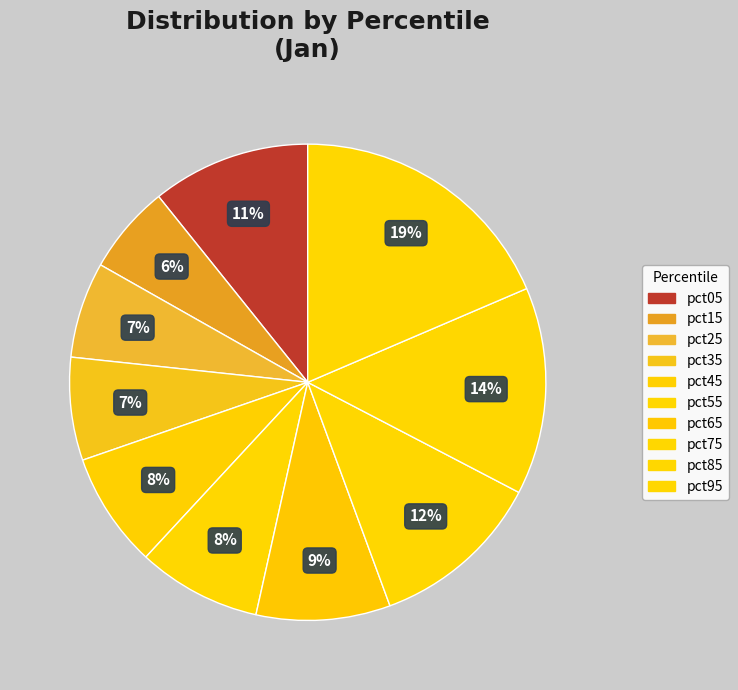

To the nearest percent, what is the combined percentage of pct15 and pct45?

14%